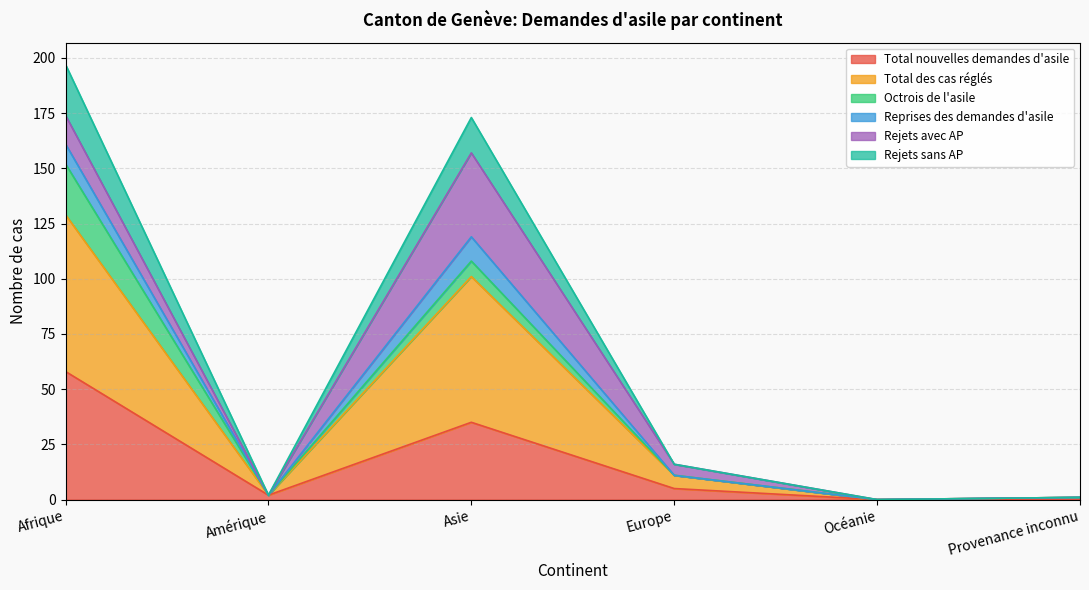

What is the highest value of the Total nouvelles demandes d'asile series?

58